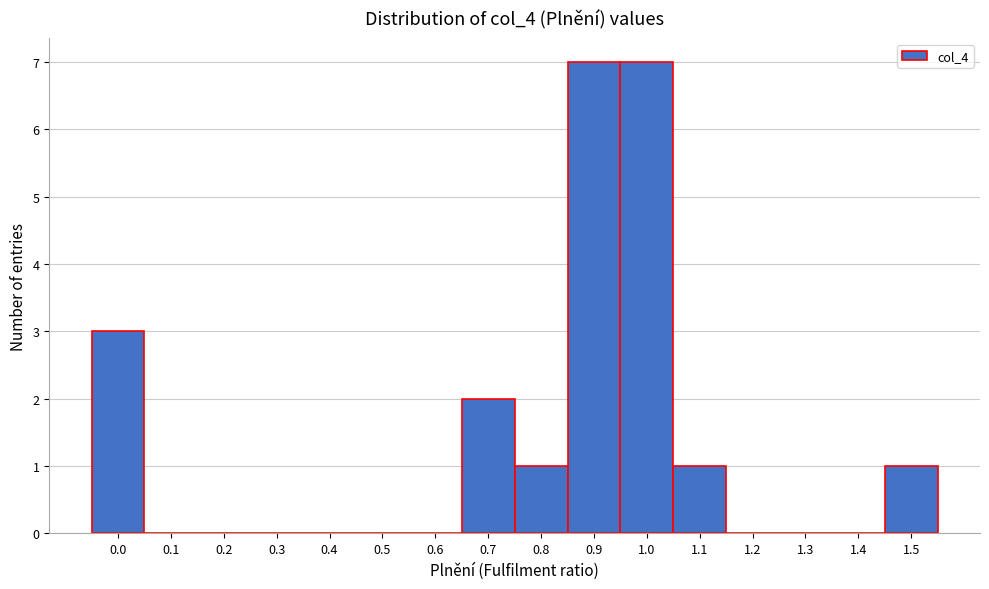

Reading right to left, extract all data points from this chart.

1.5=1	1.4=0	1.3=0	1.2=0	1.1=1	1.0=7	0.9=7	0.8=1	0.7=2	0.6=0	0.5=0	0.4=0	0.3=0	0.2=0	0.1=0	0.0=3